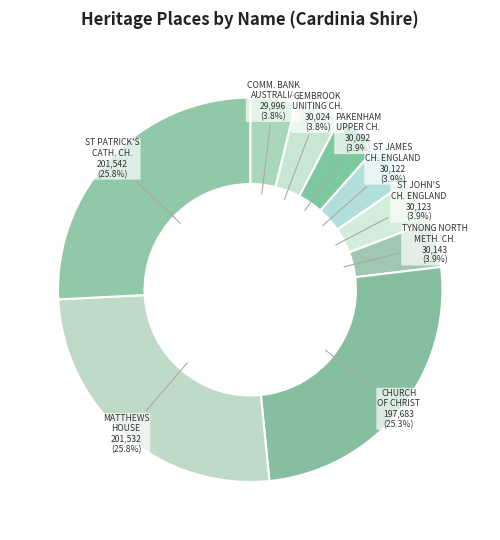

Which slice is the largest?

ST PATRICK'S CATHOLIC CHURCH (FORMER)